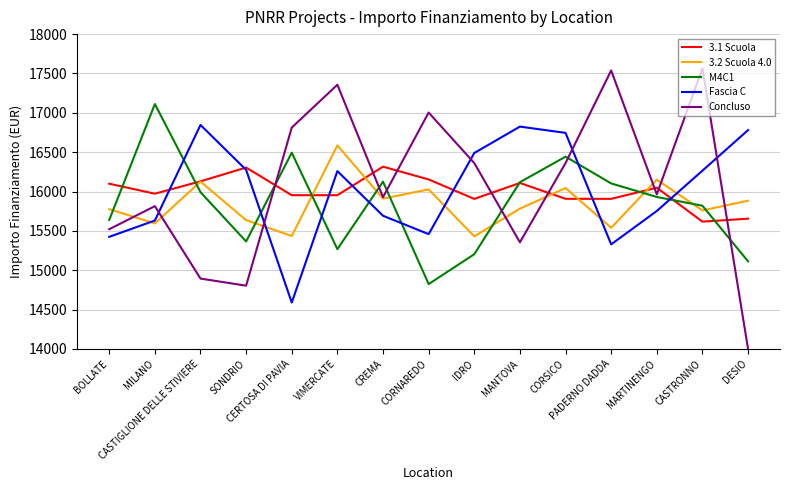

How many intersections are there between M4C1 and Fascia C?

7